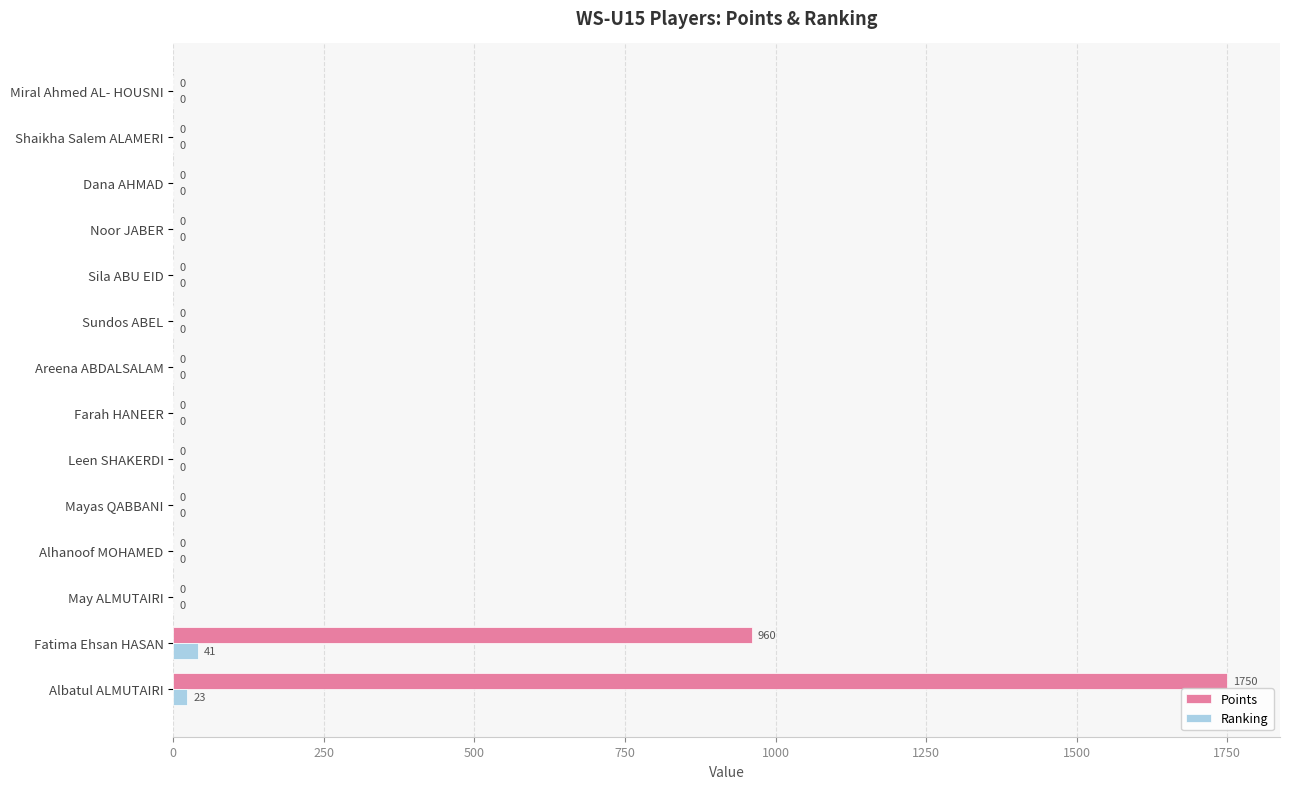

Read the Ranking value at Fatima Ehsan HASAN, to the nearest 10.

40